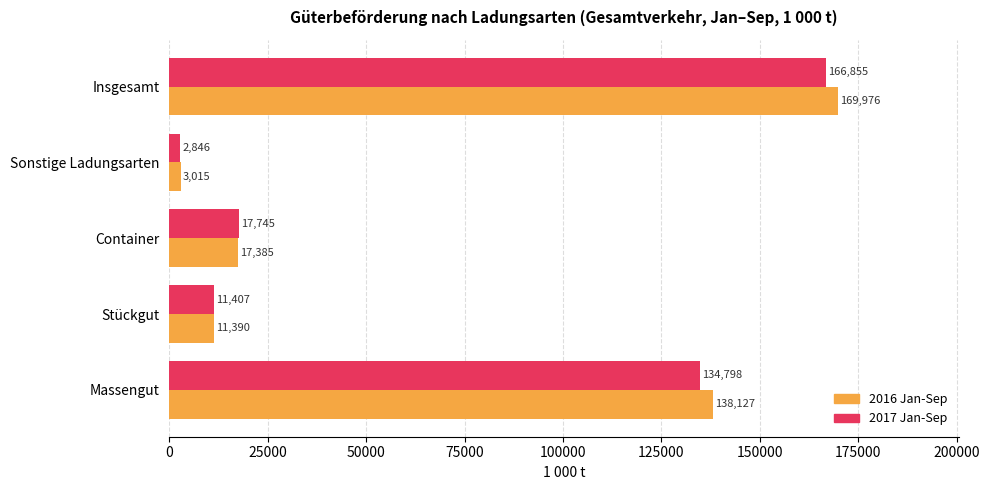

What is the difference between the second highest and minimum values in the 2017 Jan-Sep series?

131952.1